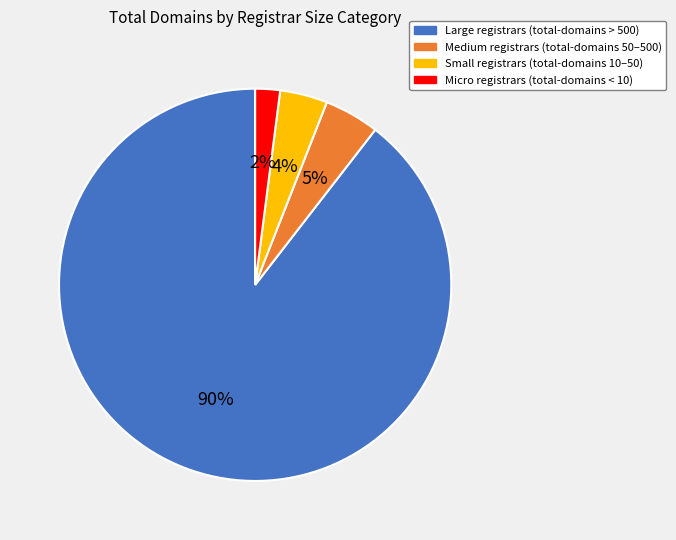

Is there a majority slice in this chart?

Yes